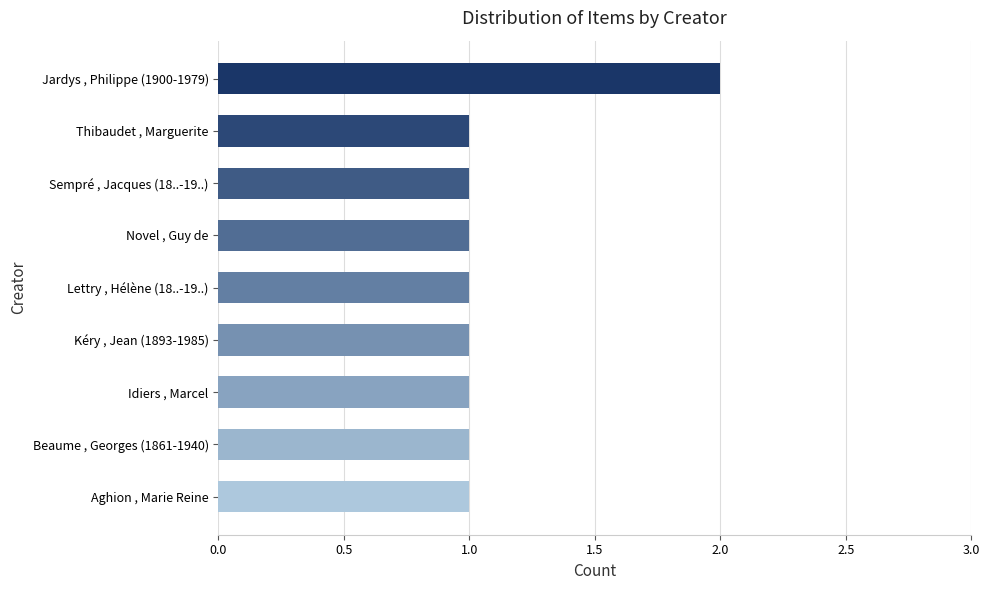

The value at Idiers , Marcel is 1. True or false?

True